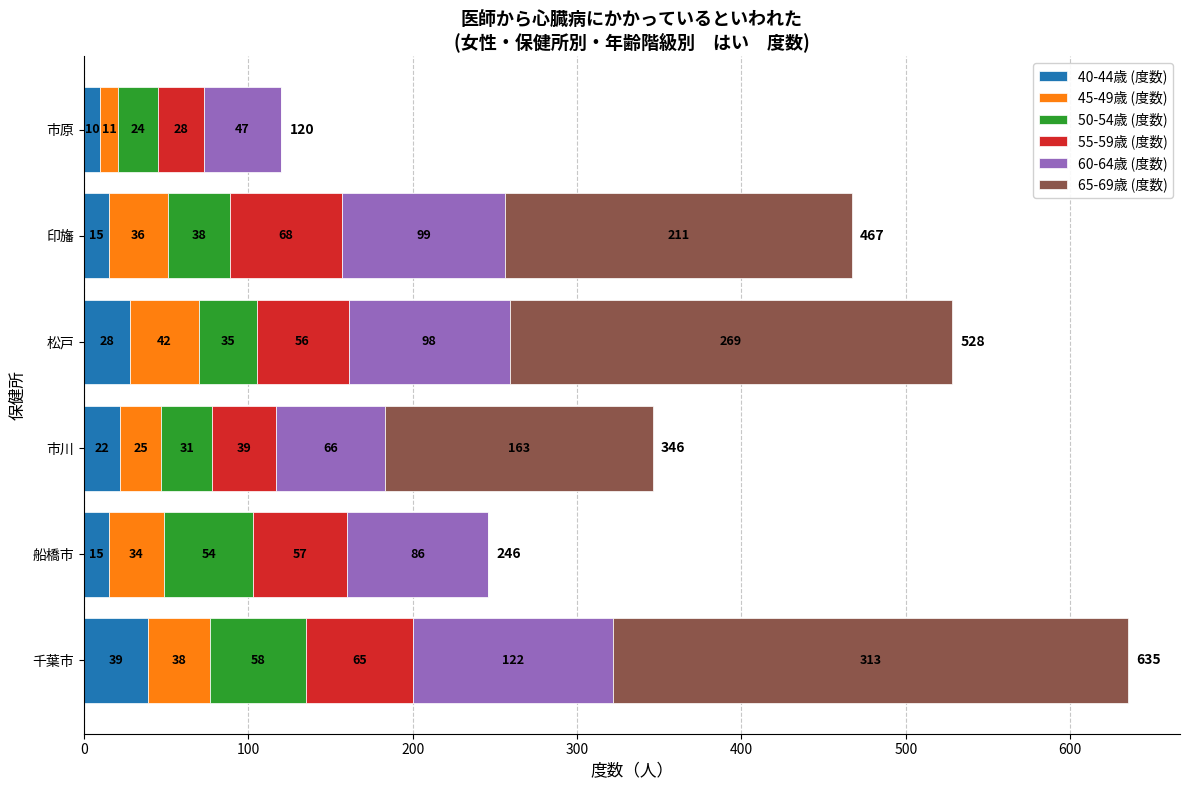

Count the 40-44歳 (度数) values in the range 15 to 28.

4